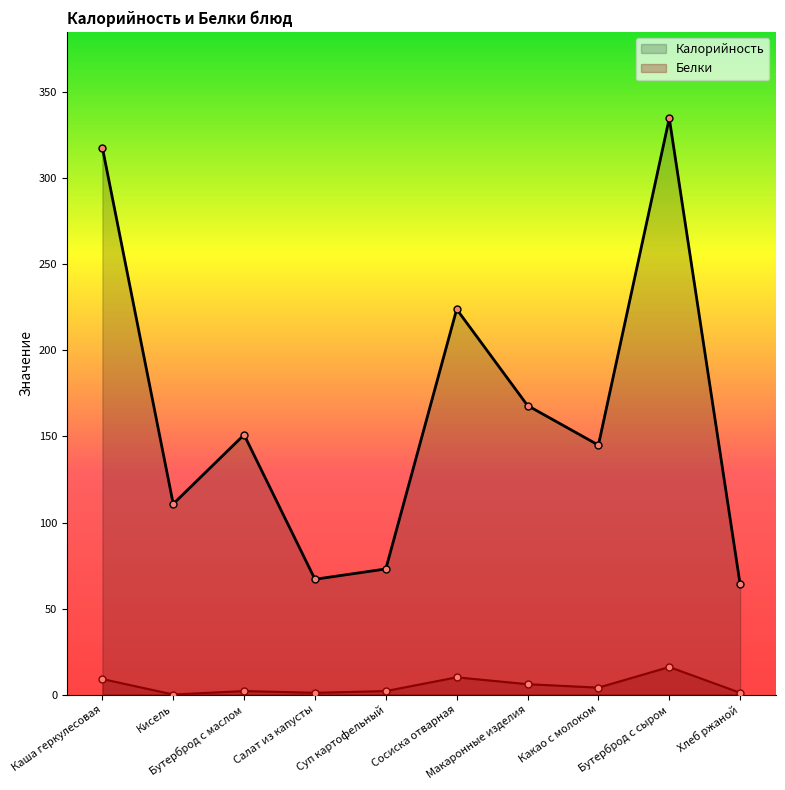

The Калорийность series shows 168.0 at Макаронные изделия. True or false?

True